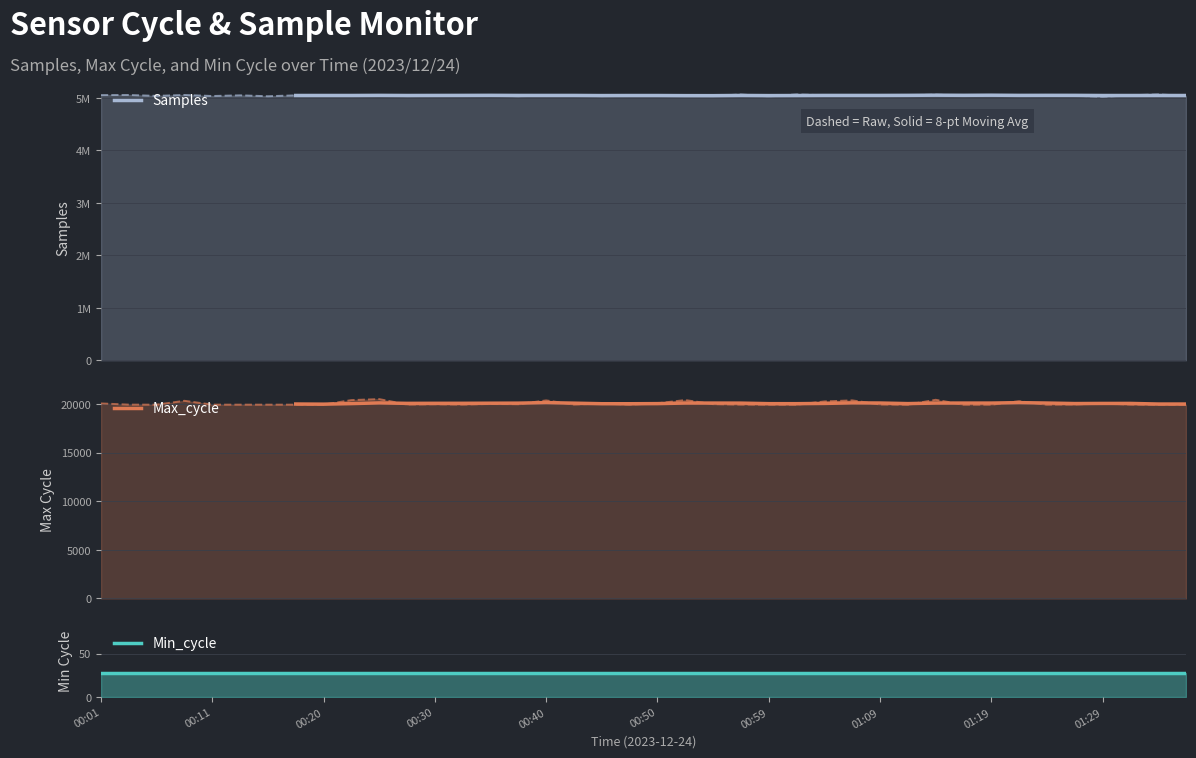

What is the lowest value of the Max_cycle series?

19970.9